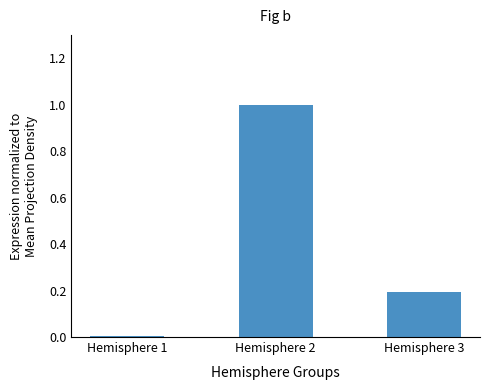

What is the average value?

0.4